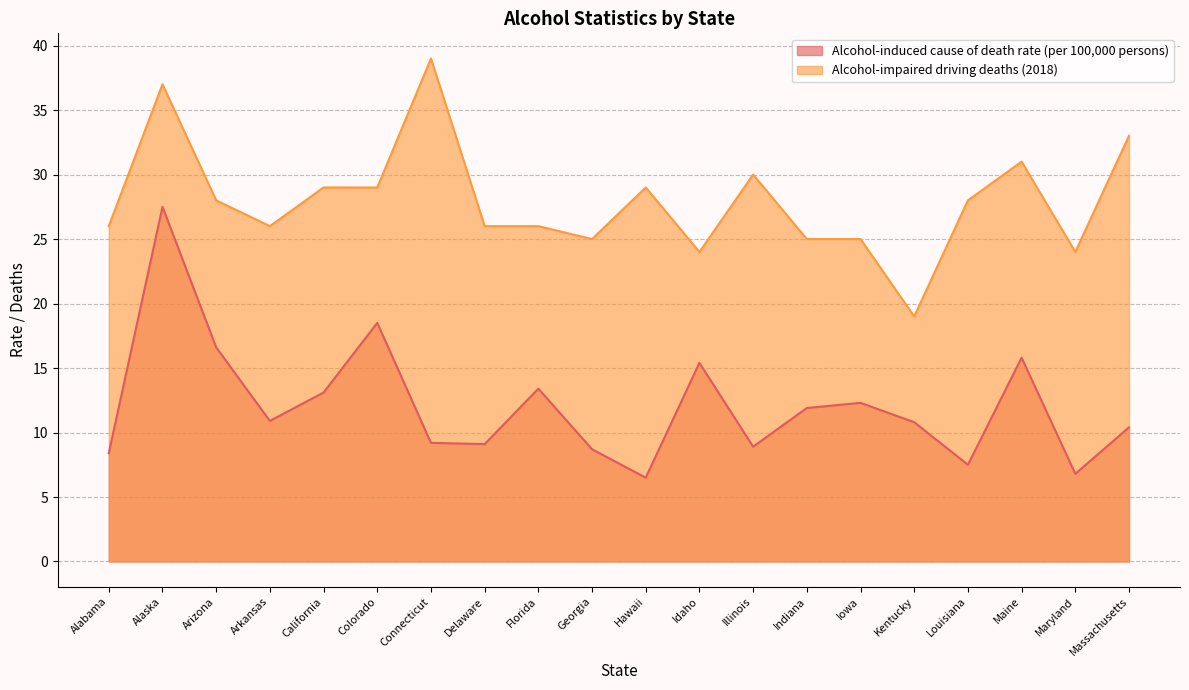

What is the total value across all series at Maine?

46.8